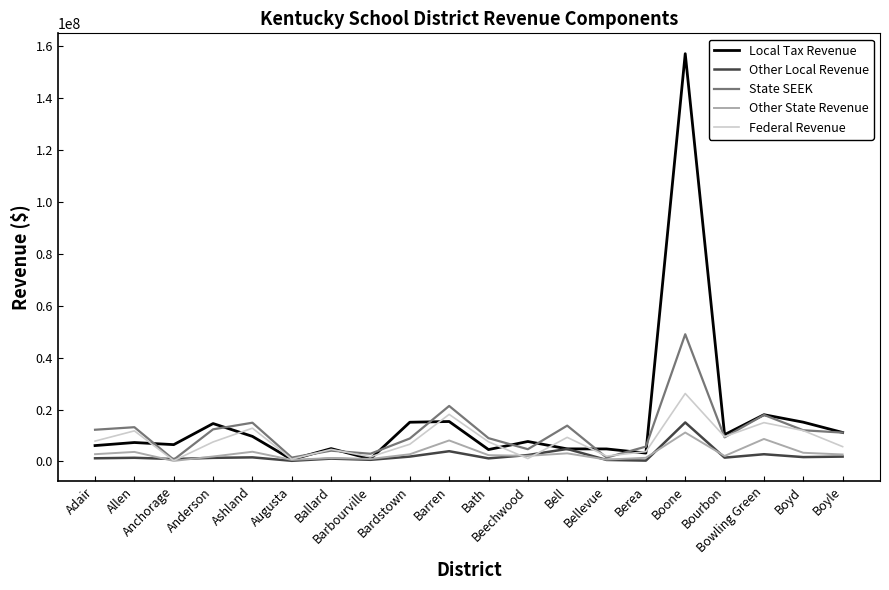

Count the number of data series in this chart.

5